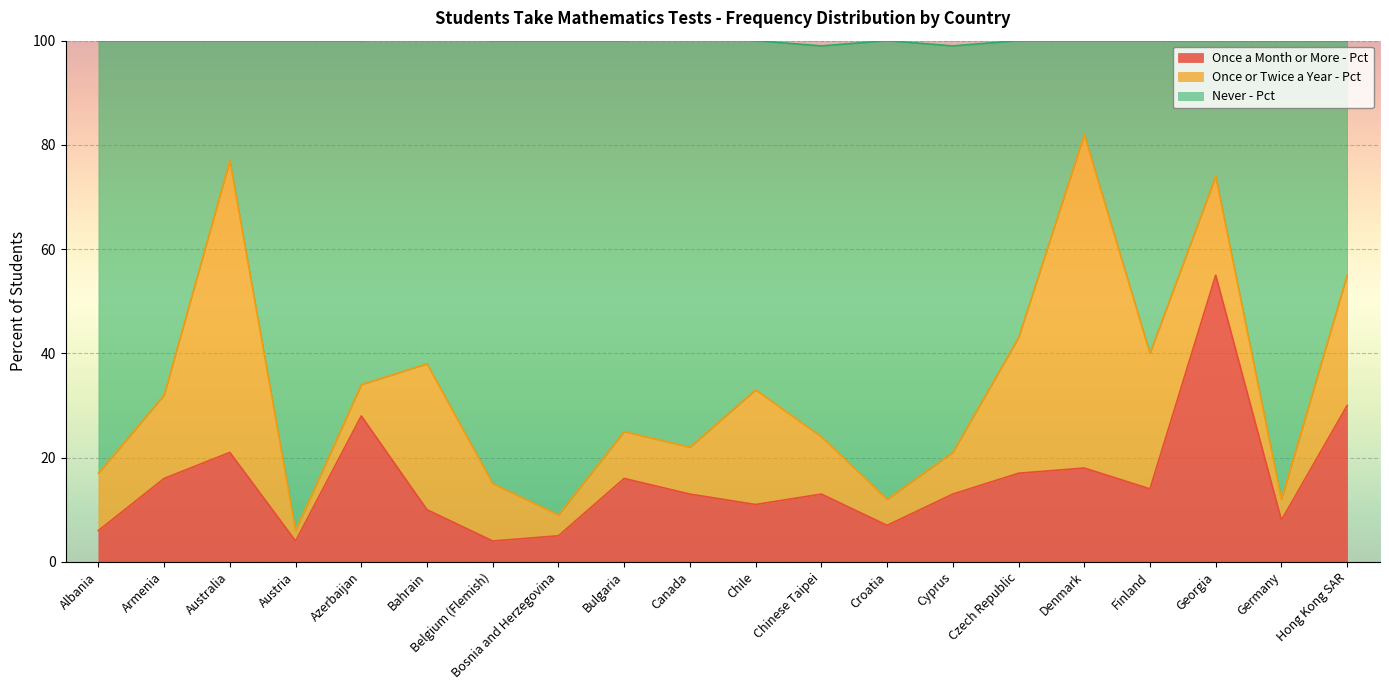

What is the maximum value for Once a Month or More - Pct?

55